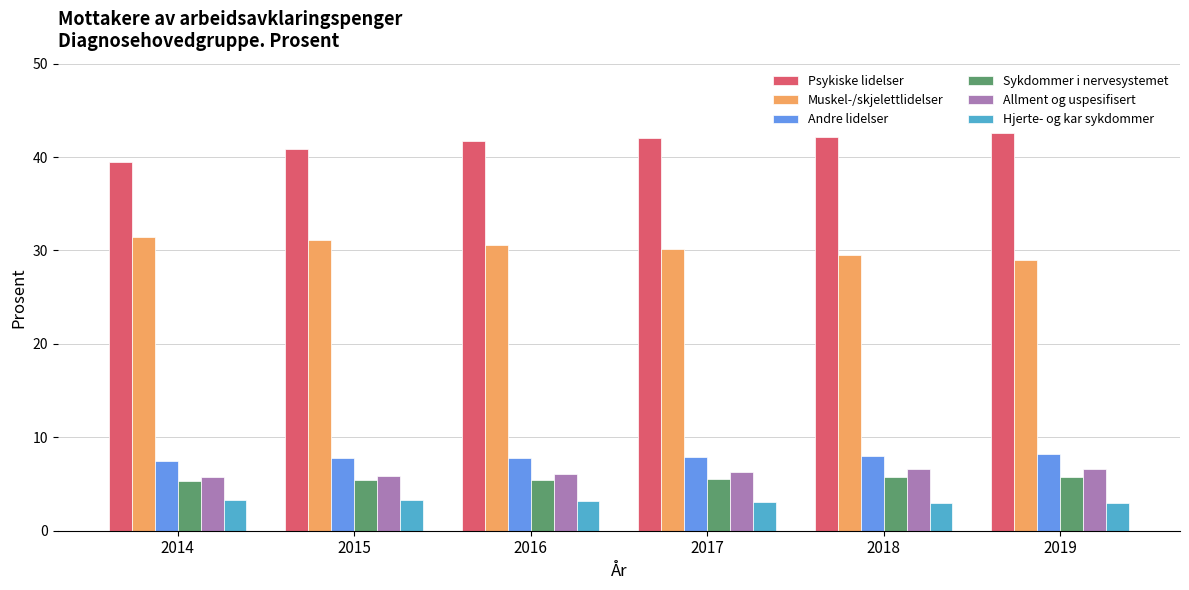

What is the value of the Hjerte- og kar sykdommer bar at the 4th from the left?

3.1